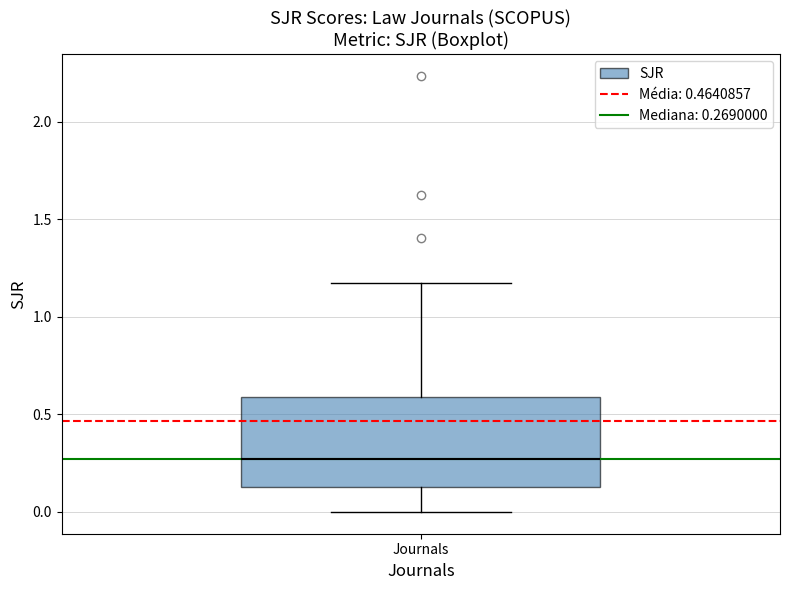

Transcribe this box plot: give where the median line is, the range the box spans, and where the two whiskers end, as read against the y-axis. The values are not printed on the chart, so give them approximately, as read against the axis.

median 0.25, box 0.15 to 0.60, whiskers 0.00 to 1.15